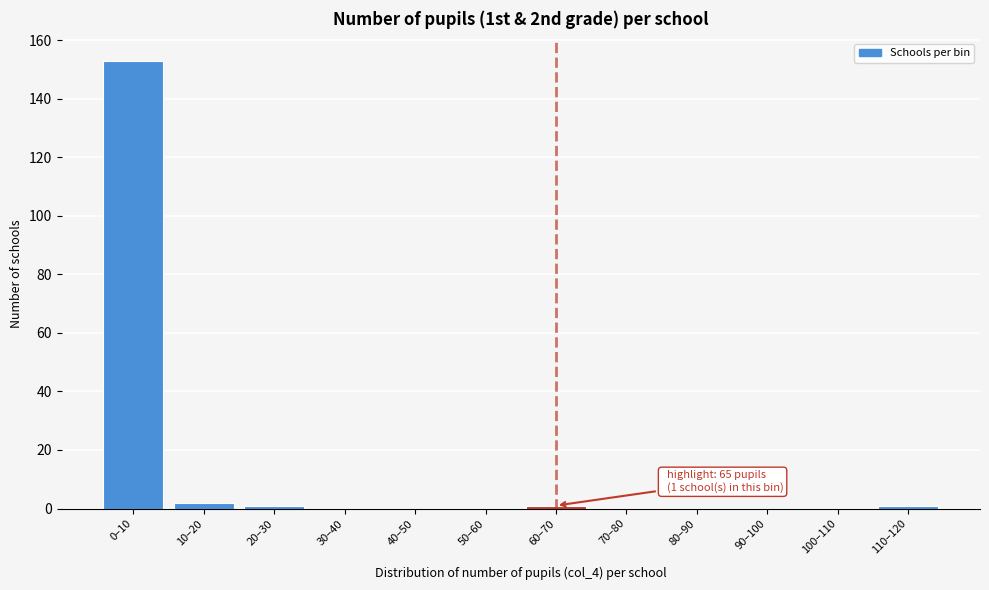

Reading left to right, extract all data points from this chart.

0–10=153	10–20=2	20–30=1	30–40=0	40–50=0	50–60=0	60–70=1	70–80=0	80–90=0	90–100=0	100–110=0	110–120=1